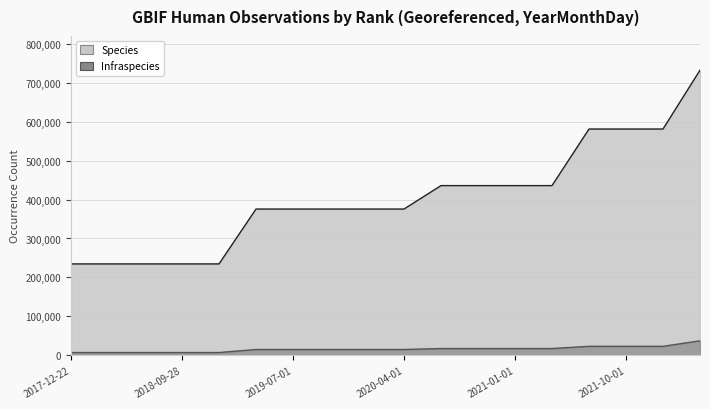

What value does the Infraspecies series have at 2017-12-22, to the nearest 50?

7300